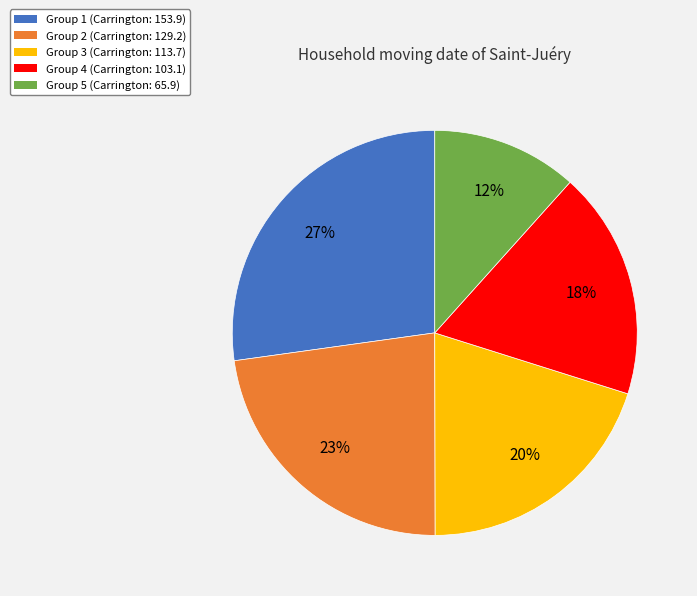

Is there a majority slice in this chart?

No